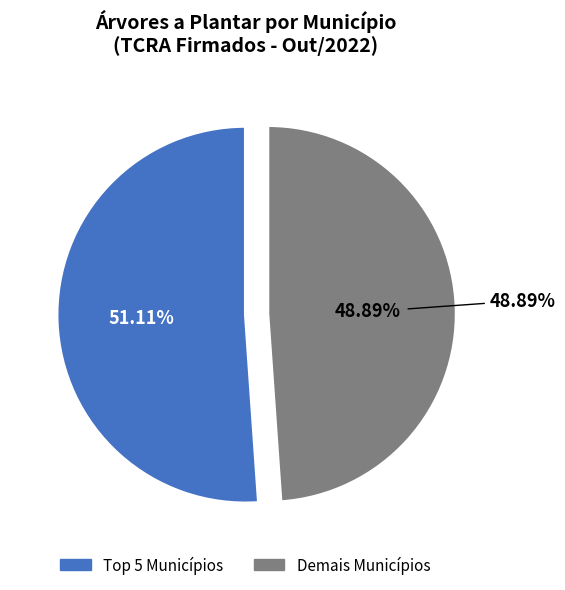

Is São José Dos Campos 2 the majority of the pie?

No